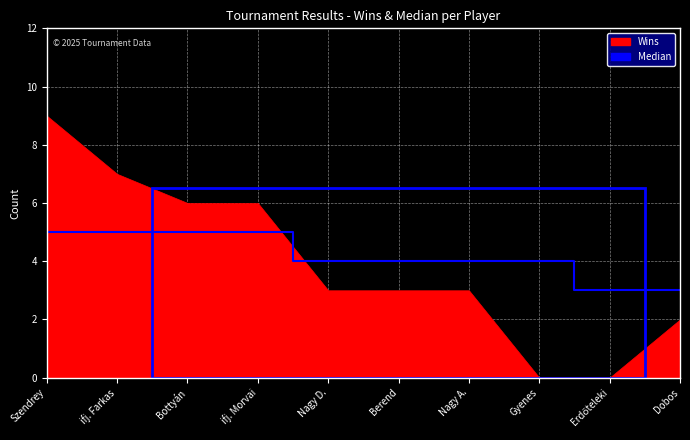

What is the average value?

4